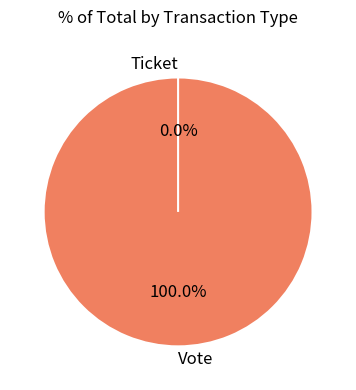

Which slice is the largest?

Vote